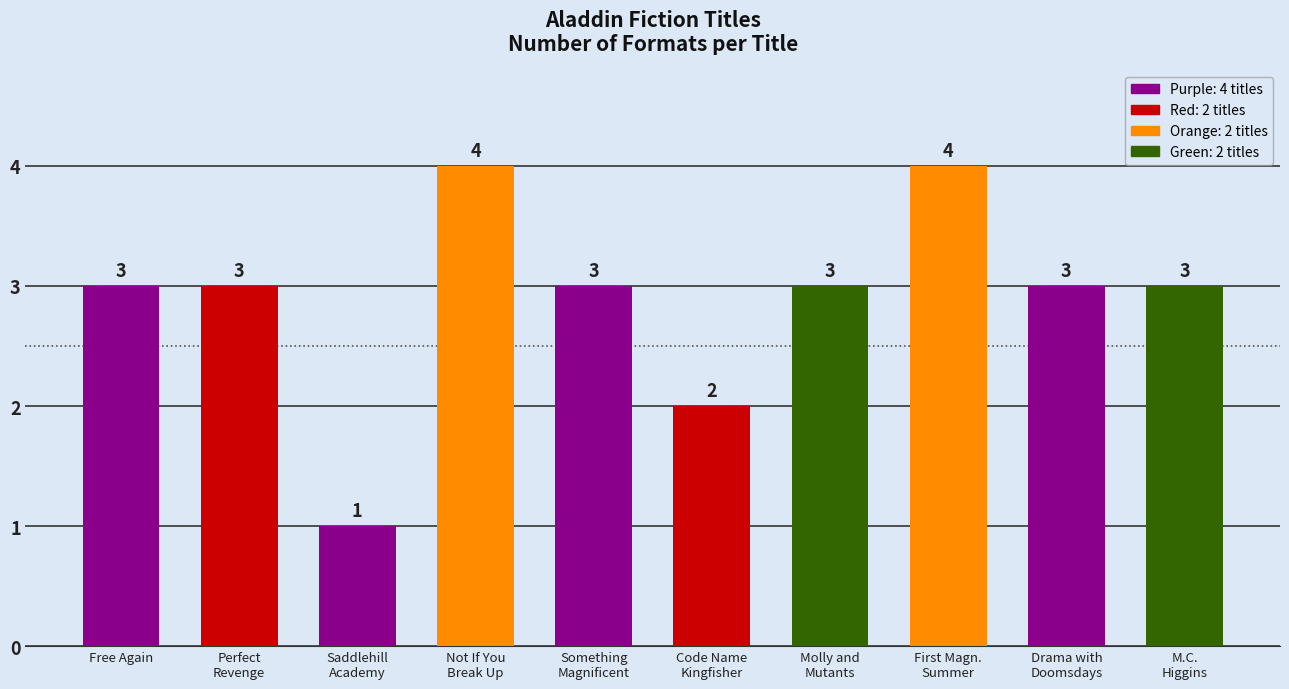

What is the value of the 9th bar from the left?

3